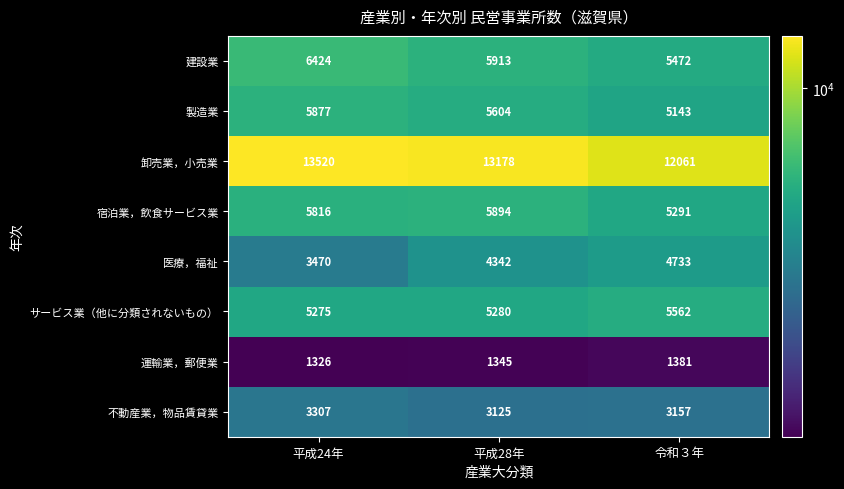

Reading left to right, transcribe all the data shown in this chart.

建設業: 平成24年=6424	平成28年=5913	令和３年=5472
製造業: 平成24年=5877	平成28年=5604	令和３年=5143
卸売業，小売業: 平成24年=13520	平成28年=13178	令和３年=12061
宿泊業，飲食サービス業: 平成24年=5816	平成28年=5894	令和３年=5291
医療，福祉: 平成24年=3470	平成28年=4342	令和３年=4733
サービス業（他に分類されないもの）: 平成24年=5275	平成28年=5280	令和３年=5562
運輸業，郵便業: 平成24年=1326	平成28年=1345	令和３年=1381
不動産業，物品賃貸業: 平成24年=3307	平成28年=3125	令和３年=3157